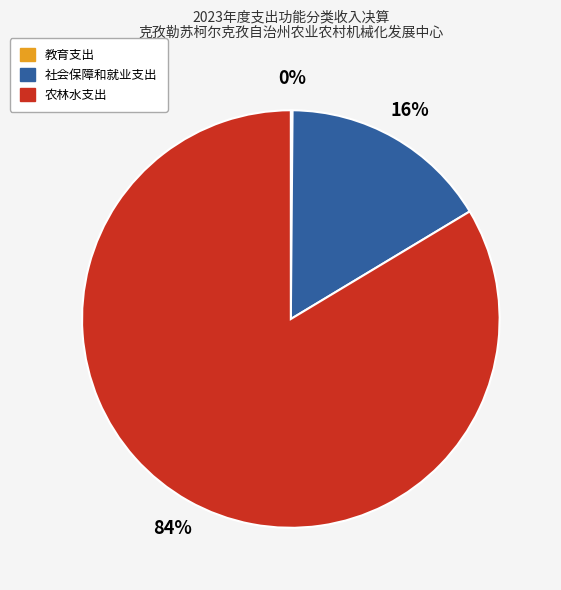

What percentage is the 社会保障和就业支出 slice, to the nearest percent?

16%